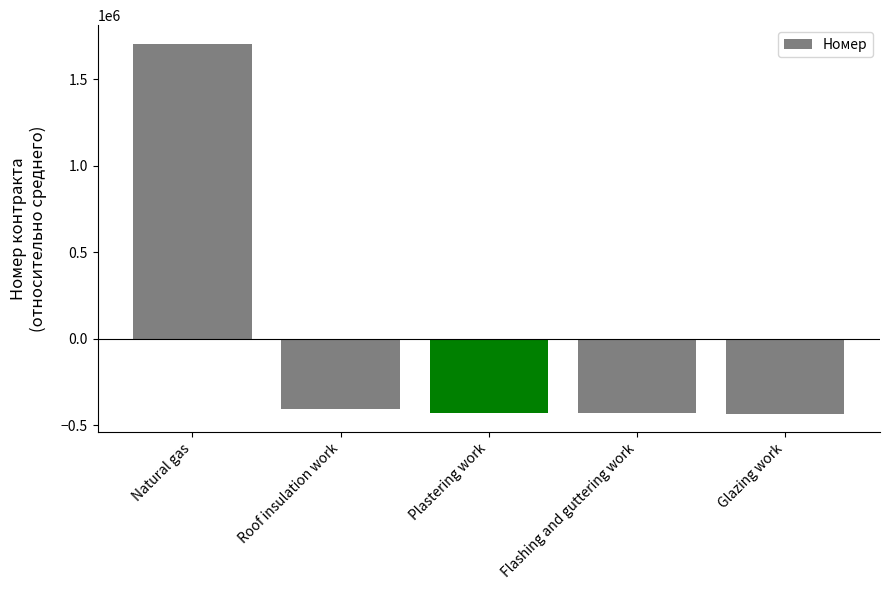

What is the label of the 3rd bar from the right?

Plastering work